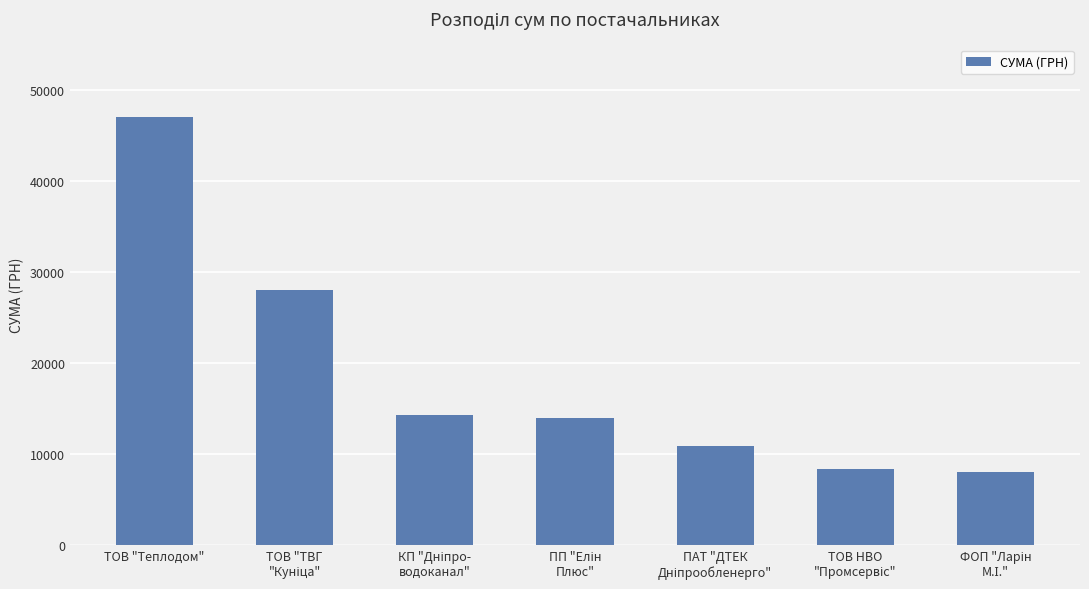

What is the smallest value displayed?

7967.8